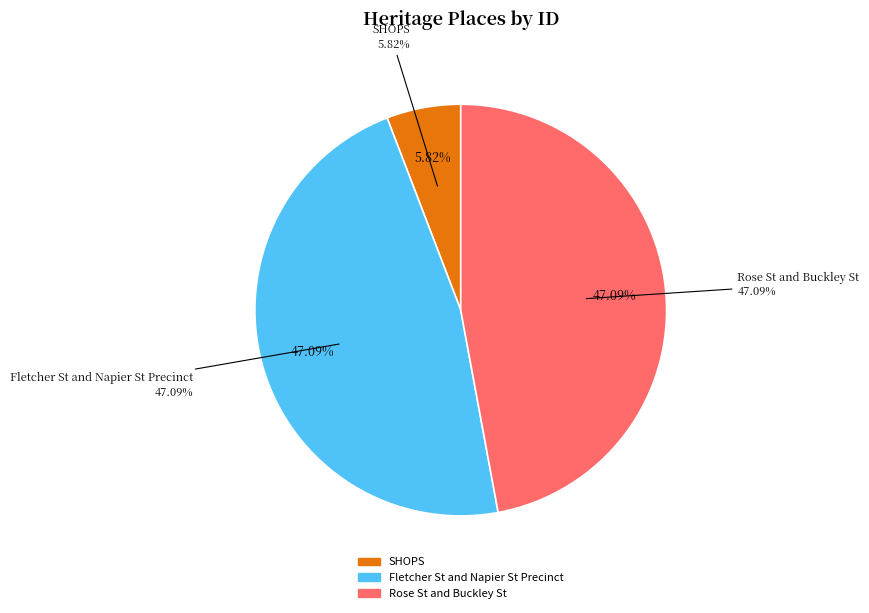

Is Fletcher St and Napier St Precinct the majority of the pie?

No